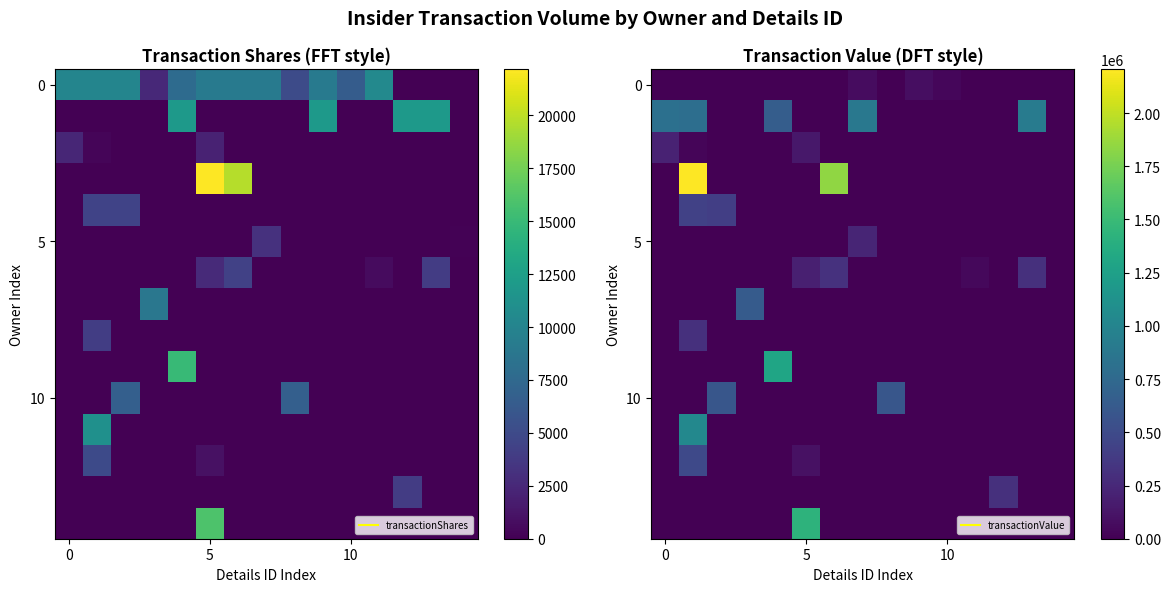

What is the difference between the second highest and second lowest values in the 0 series?

72456